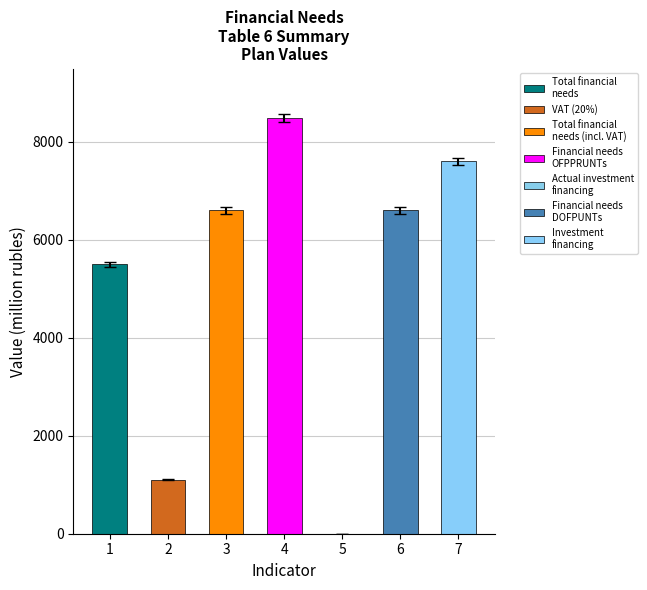

At which label does the data first exceed 6601?

3